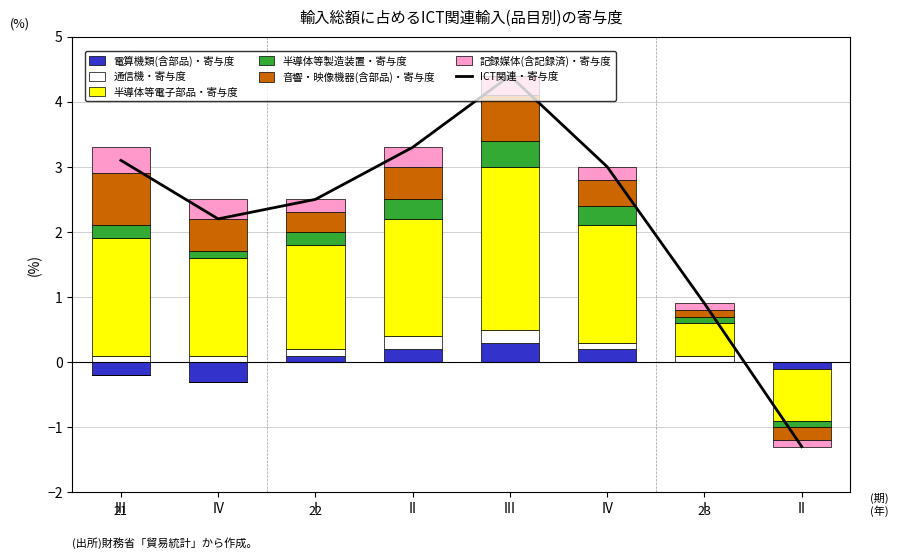

What is the label of the 1st bar from the left?

III